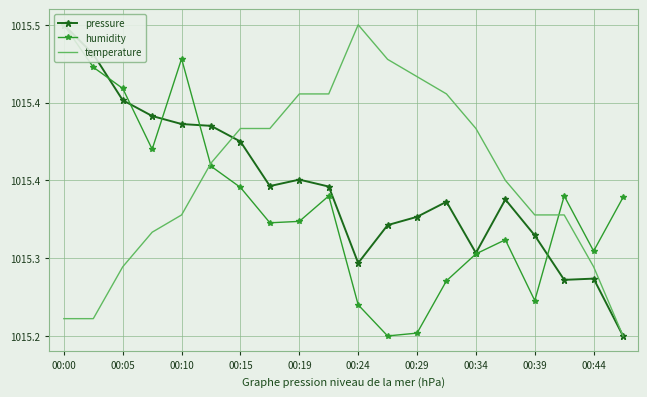

Which series has the largest total across all categories?

temperature